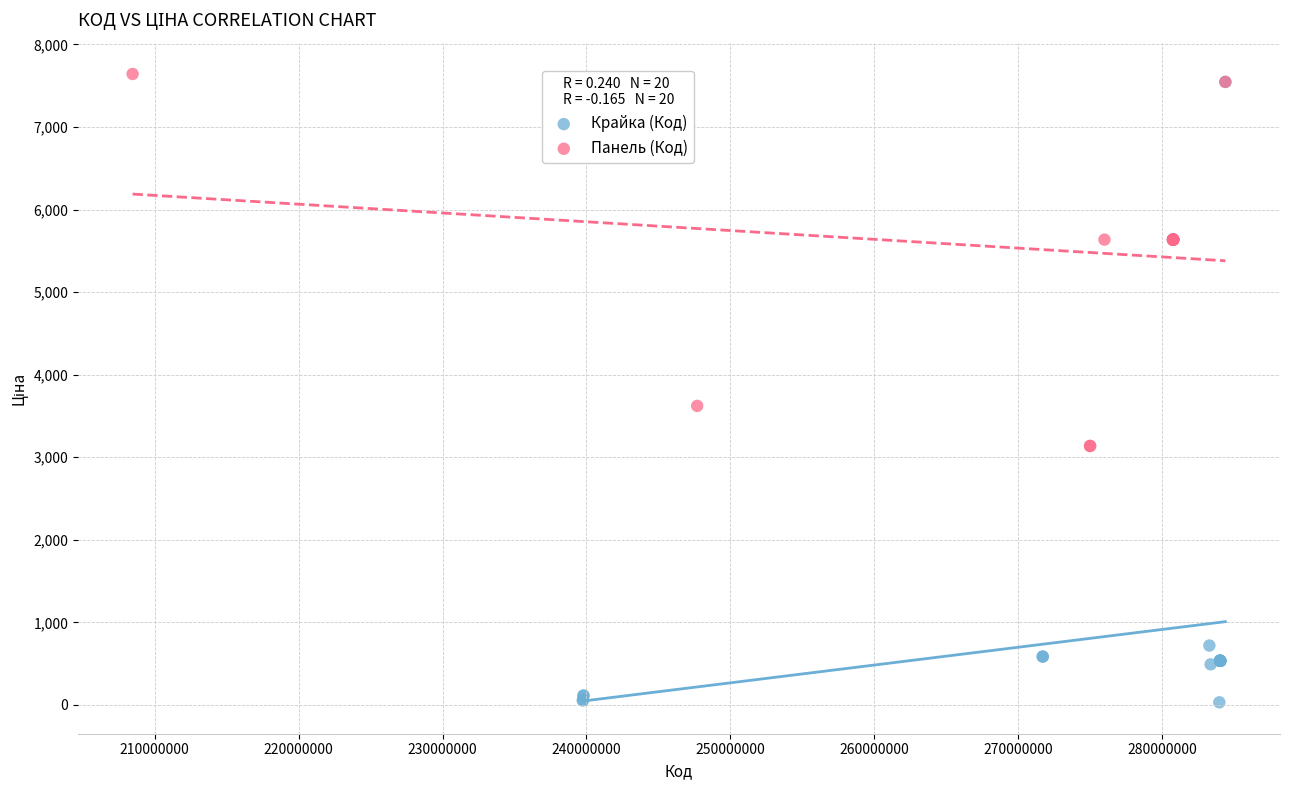

Which series has the largest Y range (max minus min)?

Крайка (Код)